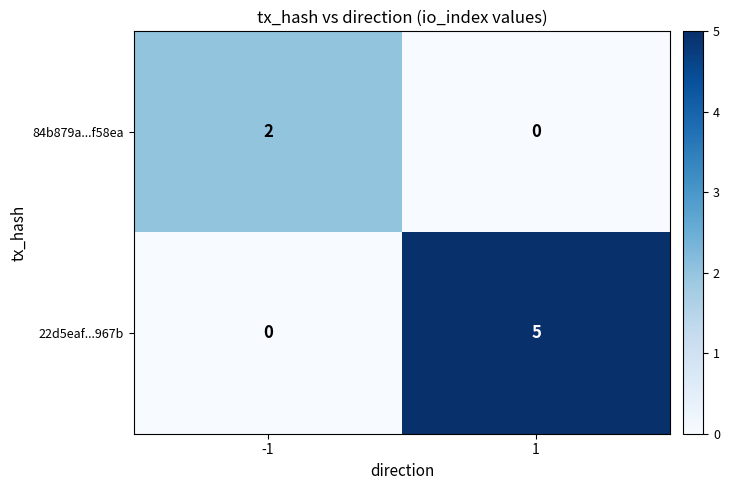

What is the difference between the 22d5eaf...967b values at 1 and -1?

5